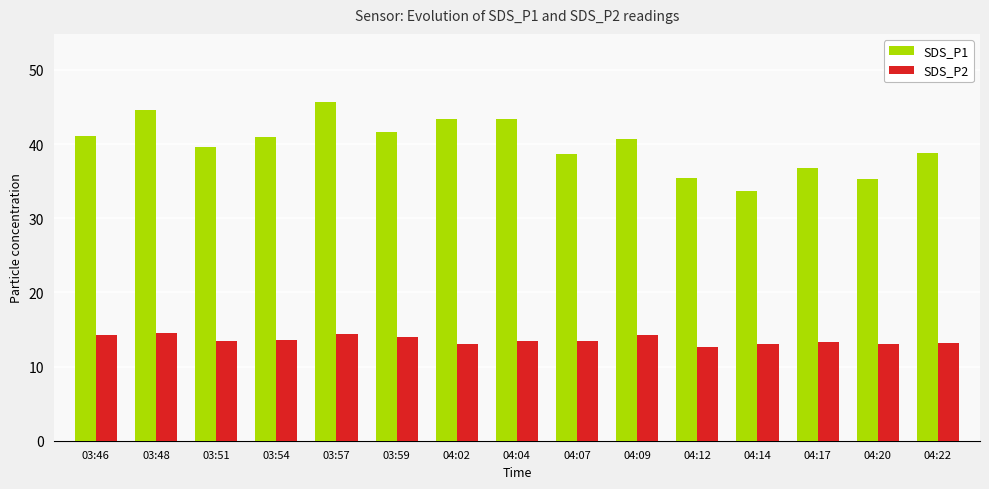

What is the label of the 11th bar from the left?

04:12